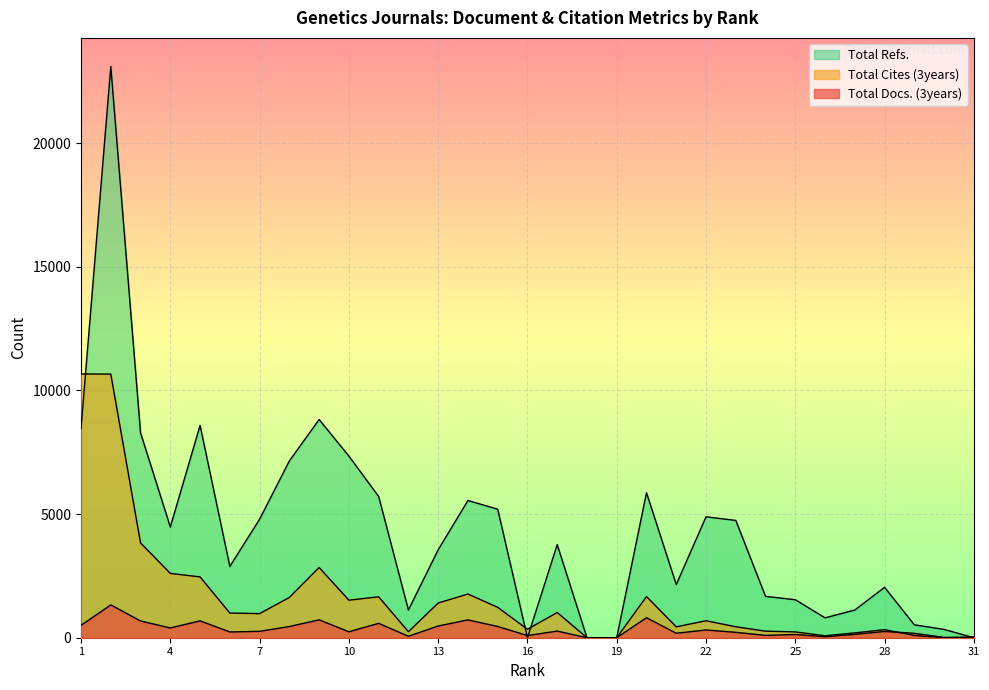

Which series changed the most between 11 and 29?

Total Refs.